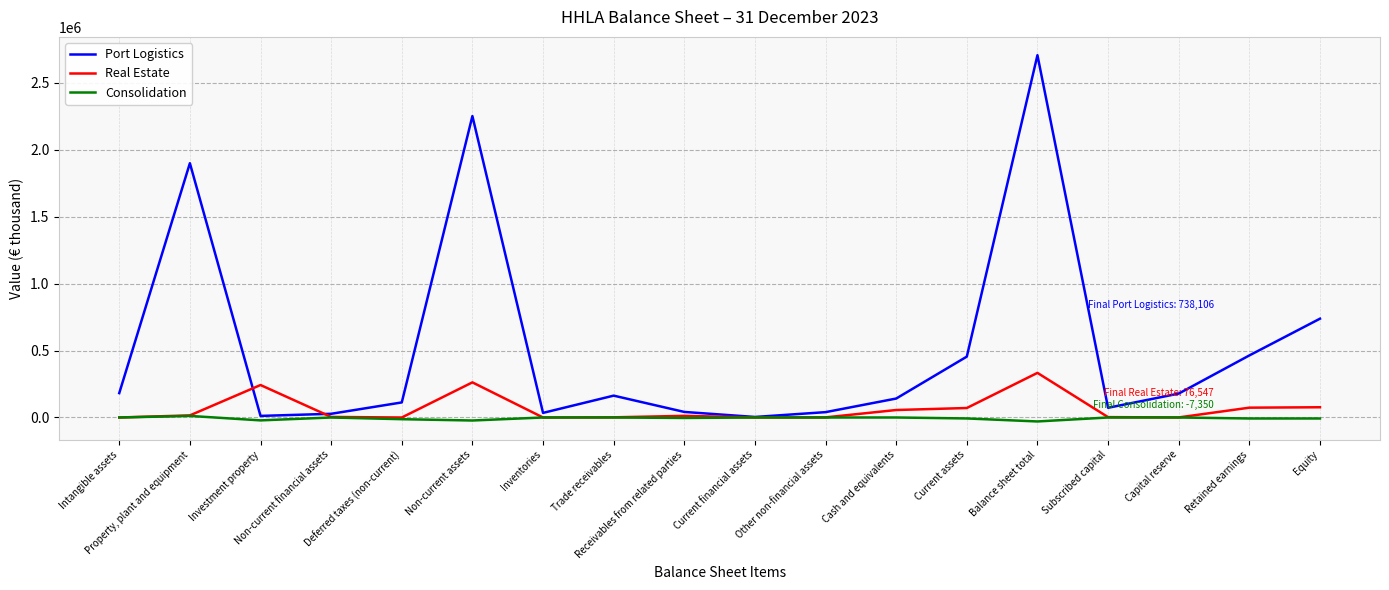

What is the difference between the highest and lowest values at Non-current assets?

2274082